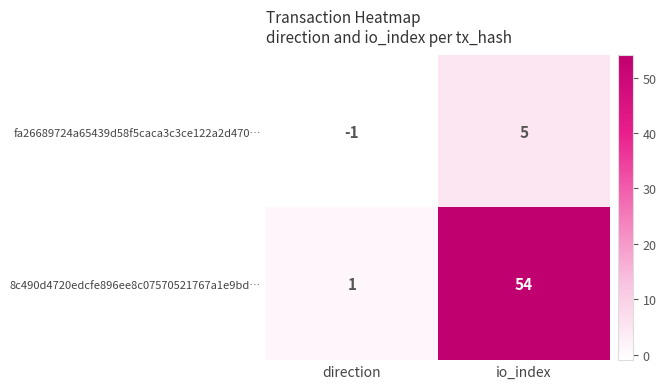

Which label corresponds to the largest value in the chart?

io_index